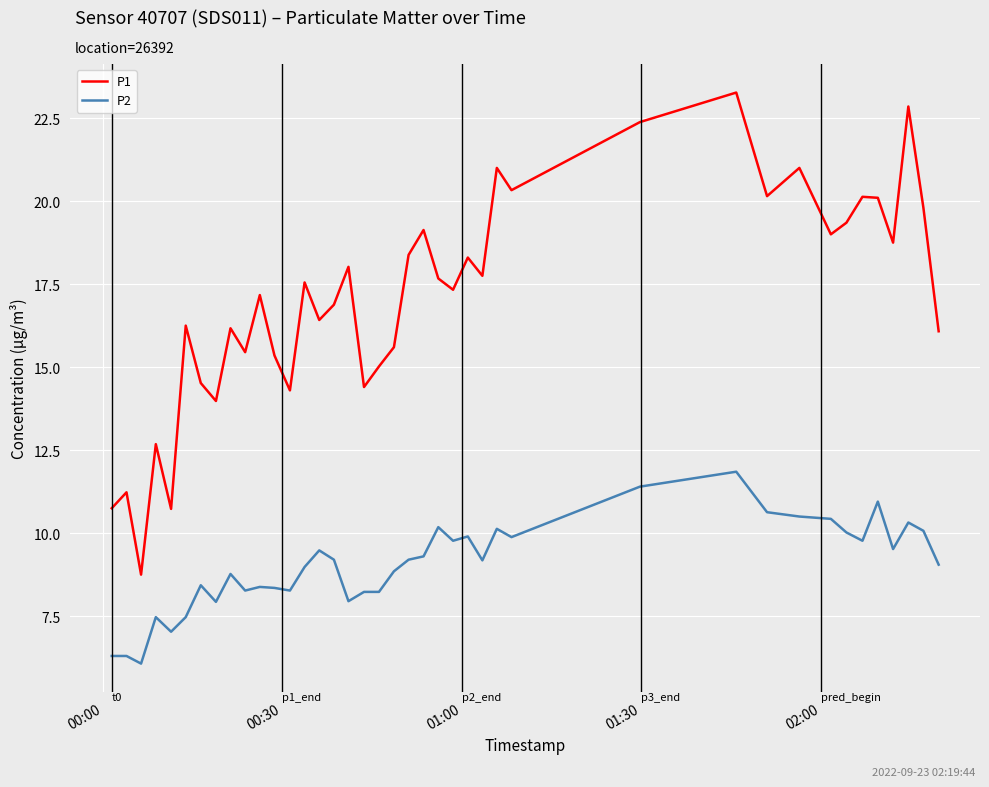

Rank the series by their maximum value, from highest to lowest.

P1, P2